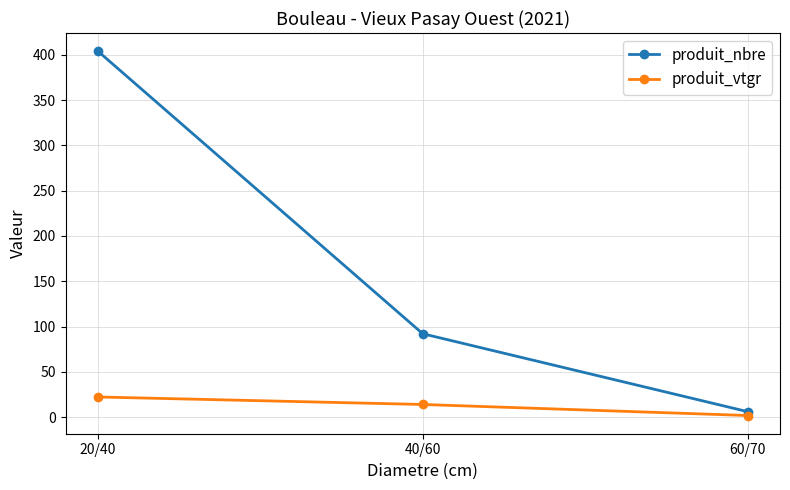

Rank the series by their maximum value, from lowest to highest.

produit_vtgr, produit_nbre